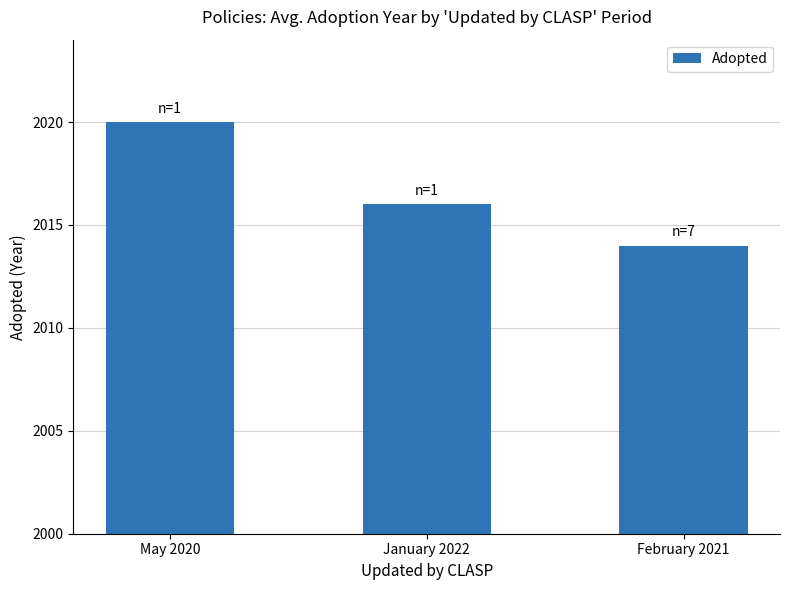

What is the value of the 2nd bar from the left?

2016